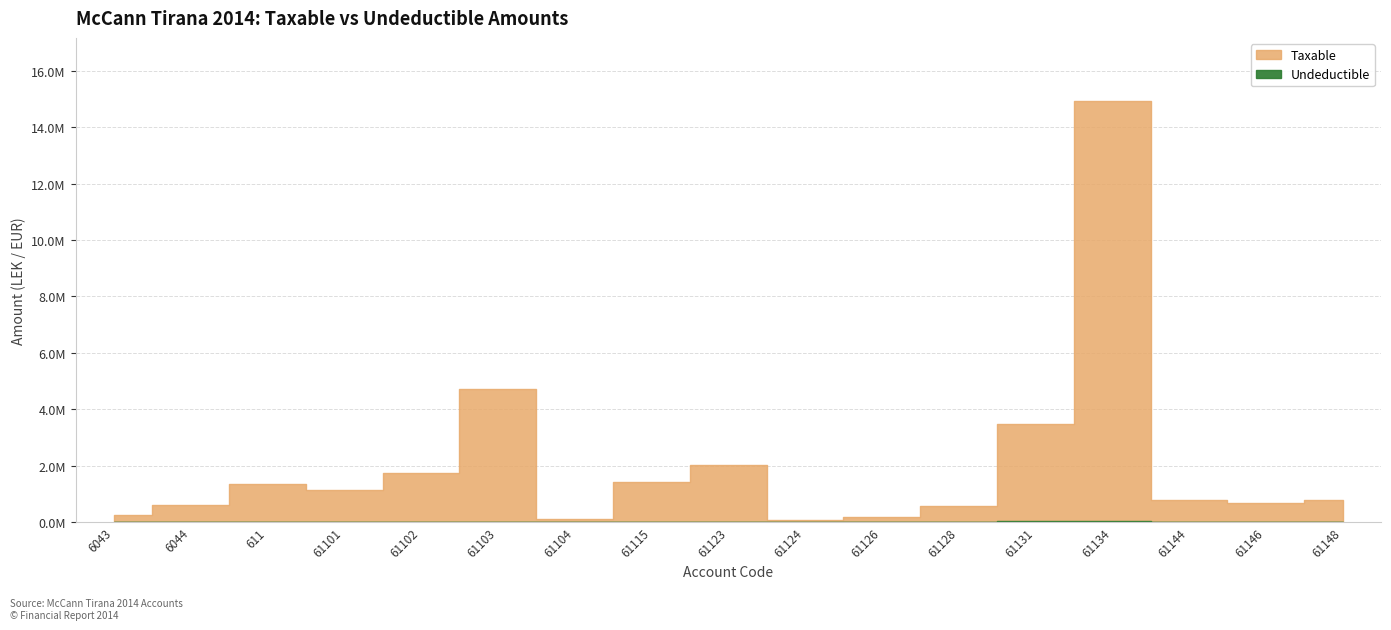

Rank the categories by Undeductible value from highest to lowest.

61134, 61131, 61123, 6044, 61126, 61103, 61115, 6043, 611, 61101, 61102, 61104, 61124, 61128, 61144, 61146, 61148